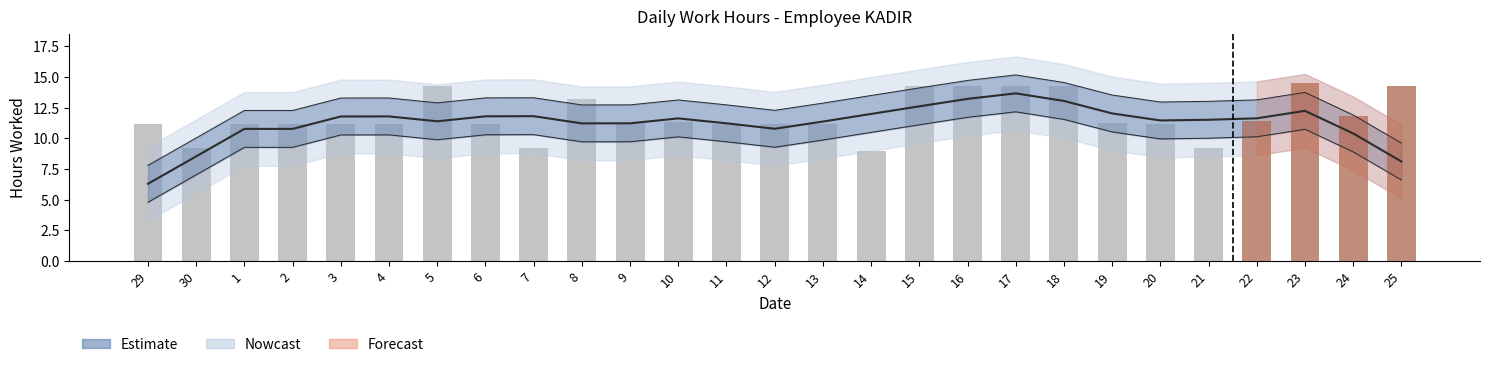

What is the value of the 5th bar from the left?

11.2